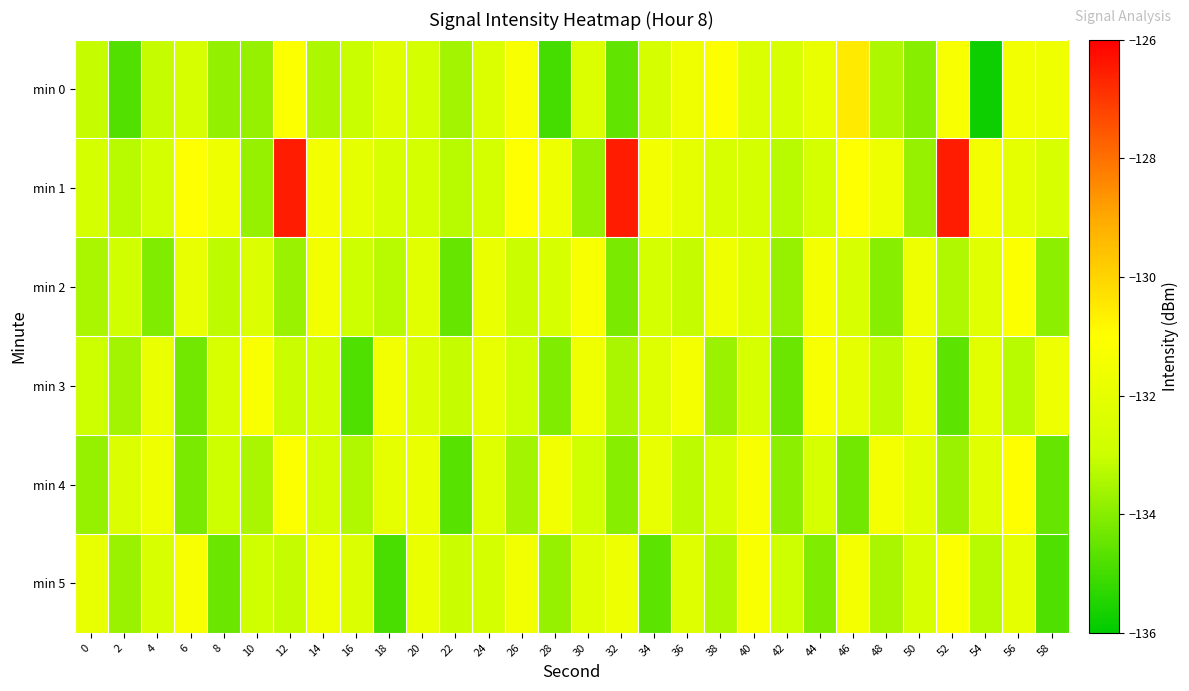

Reading right to left, extract all data points from this chart.

min 0: 58=-131.6	56=-131.5	54=-135.8	52=-131.3	50=-134.0	48=-133.4	46=-130.5	44=-131.9	42=-132.5	40=-132.5	38=-131.1	36=-131.6	34=-132.6	32=-134.6	30=-132.4	28=-135.0	26=-131.3	24=-132.3	22=-133.6	20=-132.7	18=-132.2	16=-133.1	14=-133.4	12=-131.1	10=-133.8	8=-133.8	6=-132.6	4=-133.1	2=-134.8	0=-133.1
min 1: 58=-132.5	56=-132.0	54=-131.4	52=-126.5	50=-133.8	48=-131.6	46=-131.0	44=-132.7	42=-133.3	40=-132.7	38=-132.5	36=-132.0	34=-131.4	32=-126.5	30=-133.8	28=-131.6	26=-131.0	24=-132.7	22=-133.3	20=-132.7	18=-132.5	16=-132.0	14=-131.4	12=-126.5	10=-133.8	8=-131.6	6=-131.0	4=-132.7	2=-133.3	0=-132.7
min 2: 58=-133.9	56=-131.1	54=-132.2	52=-133.4	50=-131.7	48=-134.0	46=-132.5	44=-131.4	42=-133.8	40=-132.3	38=-131.6	36=-133.1	34=-132.7	32=-134.2	30=-131.3	28=-132.6	26=-133.0	24=-131.8	22=-134.5	20=-132.1	18=-133.3	16=-132.9	14=-131.5	12=-133.7	10=-132.4	8=-133.2	6=-131.9	4=-134.1	2=-132.8	0=-133.5
min 3: 58=-131.7	56=-133.3	54=-132.1	52=-134.6	50=-131.8	48=-133.2	46=-132.0	44=-131.3	42=-134.4	40=-132.6	38=-133.7	36=-131.4	34=-132.3	32=-133.5	30=-131.6	28=-134.1	26=-132.8	24=-131.9	22=-133.1	20=-132.4	18=-131.5	16=-134.8	14=-132.7	12=-133.0	10=-131.2	8=-132.5	6=-134.3	4=-131.8	2=-133.6	0=-132.9
min 4: 58=-134.5	56=-131.0	54=-132.2	52=-133.7	50=-132.1	48=-131.4	46=-134.3	44=-132.6	42=-133.9	40=-131.3	38=-132.5	36=-133.2	34=-131.9	32=-134.0	30=-132.8	28=-131.5	26=-133.6	24=-132.3	22=-134.7	20=-131.8	18=-132.0	16=-133.4	14=-132.7	12=-131.1	10=-133.5	8=-132.9	6=-134.2	4=-131.6	2=-132.4	0=-133.8
min 5: 58=-134.8	56=-132.0	54=-133.3	52=-131.1	50=-132.6	48=-133.5	46=-131.4	44=-134.1	42=-132.9	40=-131.2	38=-133.4	36=-132.3	34=-134.6	32=-131.7	30=-132.2	28=-133.8	26=-131.5	24=-132.7	22=-133.0	20=-131.8	18=-134.9	16=-132.4	14=-131.6	12=-133.1	10=-132.8	8=-134.4	6=-131.3	4=-132.5	2=-133.7	0=-131.9